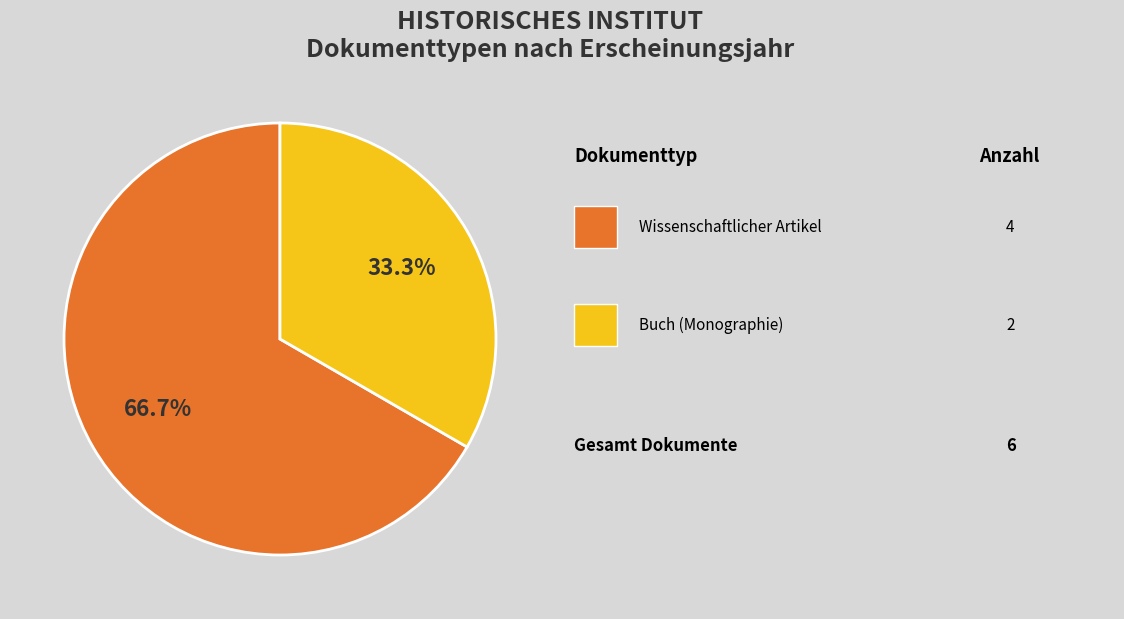

Is there a majority slice in this chart?

Yes